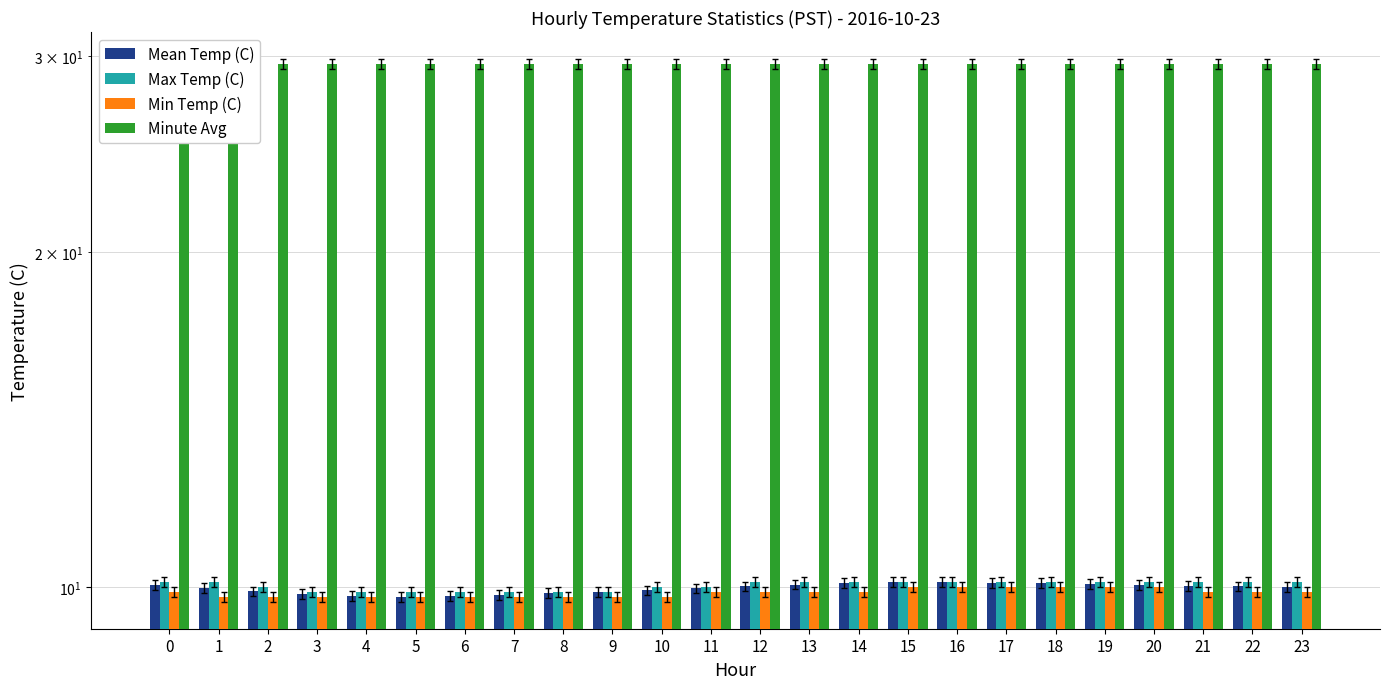

What is the difference between the maximum and second lowest values in the Min Temp (C) series?

0.2